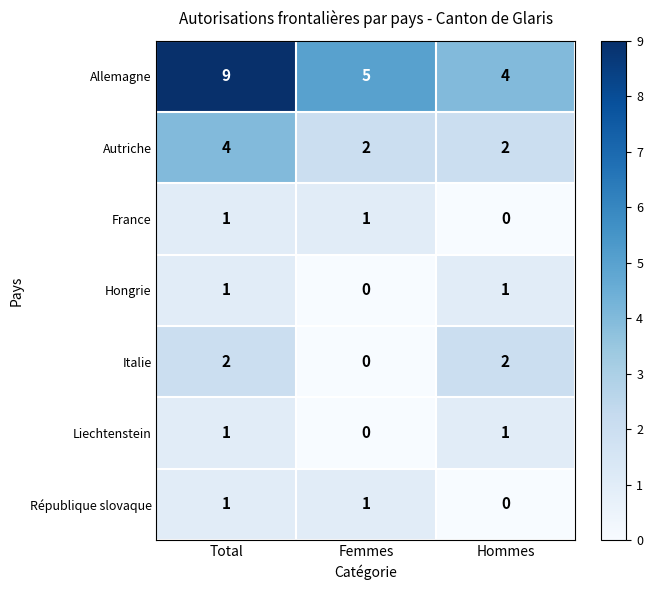

What is the spread (max minus min) of values at Total?

8